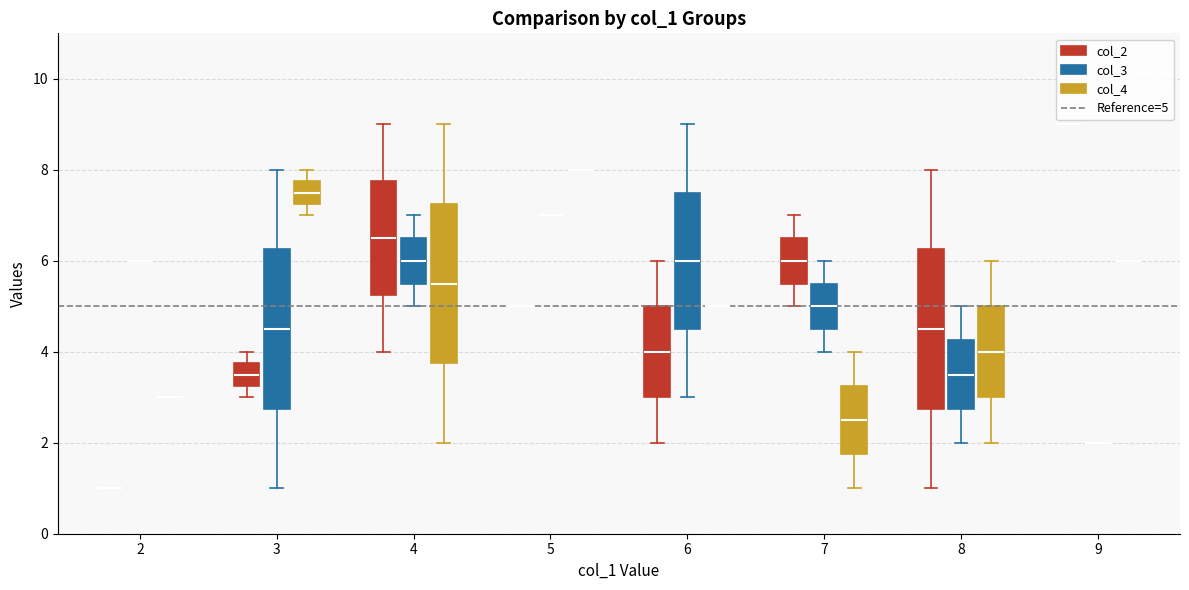

Reading left to right, transcribe this box plot: for each box, give where its median line is, the range the box spans, and where its two whiskers end, as read against the y-axis. The values are not printed on the chart, so give them approximately, as read against the axis.

2 (col_2): box collapsed to a line at 1.0, whiskers 1.0 to 1.0
2 (col_3): box collapsed to a line at 6.0, whiskers 6.0 to 6.0
2 (col_4): box collapsed to a line at 3.0, whiskers 3.0 to 3.0
3 (col_2): median 3.6, box 3.2 to 3.8, whiskers 3.0 to 4.0
3 (col_3): median 4.6, box 2.8 to 6.2, whiskers 1.0 to 8.0
3 (col_4): median 7.6, box 7.2 to 7.8, whiskers 7.0 to 8.0
4 (col_2): median 6.6, box 5.2 to 7.8, whiskers 4.0 to 9.0
4 (col_3): median 6.0, box 5.6 to 6.6, whiskers 5.0 to 7.0
4 (col_4): median 5.6, box 3.8 to 7.2, whiskers 2.0 to 9.0
5 (col_2): box collapsed to a line at 5.0, whiskers 5.0 to 5.0
5 (col_3): box collapsed to a line at 7.0, whiskers 7.0 to 7.0
5 (col_4): box collapsed to a line at 8.0, whiskers 8.0 to 8.0
6 (col_2): median 4.0, box 3.0 to 5.0, whiskers 2.0 to 6.0
6 (col_3): median 6.0, box 4.6 to 7.6, whiskers 3.0 to 9.0
6 (col_4): box collapsed to a line at 5.0, whiskers 5.0 to 5.0
7 (col_2): median 6.0, box 5.6 to 6.6, whiskers 5.0 to 7.0
7 (col_3): median 5.0, box 4.6 to 5.6, whiskers 4.0 to 6.0
7 (col_4): median 2.6, box 1.8 to 3.2, whiskers 1.0 to 4.0
8 (col_2): median 4.6, box 2.8 to 6.2, whiskers 1.0 to 8.0
8 (col_3): median 3.6, box 2.8 to 4.2, whiskers 2.0 to 5.0
8 (col_4): median 4.0, box 3.0 to 5.0, whiskers 2.0 to 6.0
9 (col_2): box collapsed to a line at 9.0, whiskers 9.0 to 9.0
9 (col_3): box collapsed to a line at 2.0, whiskers 2.0 to 2.0
9 (col_4): box collapsed to a line at 6.0, whiskers 6.0 to 6.0